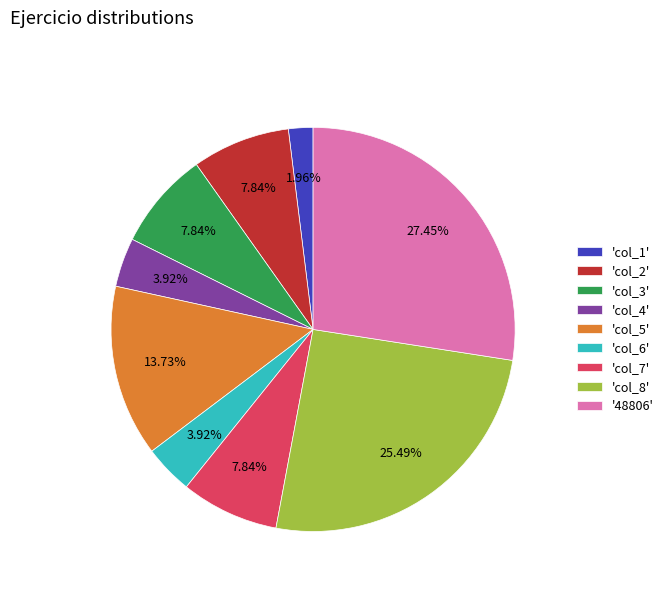

Is there any slice that represents more than half of the pie?

No